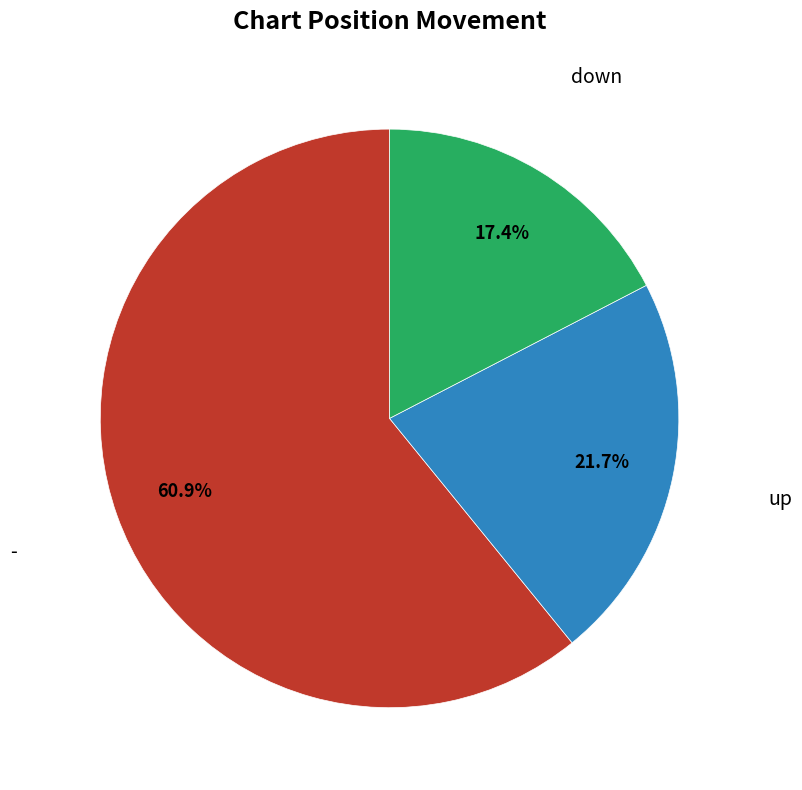

Is there a majority slice in this chart?

Yes